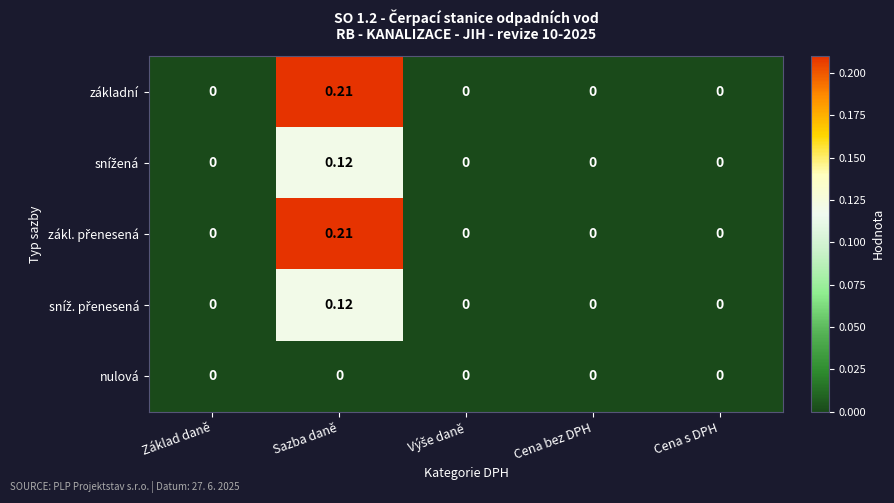

How many categories are shown in the chart?

5